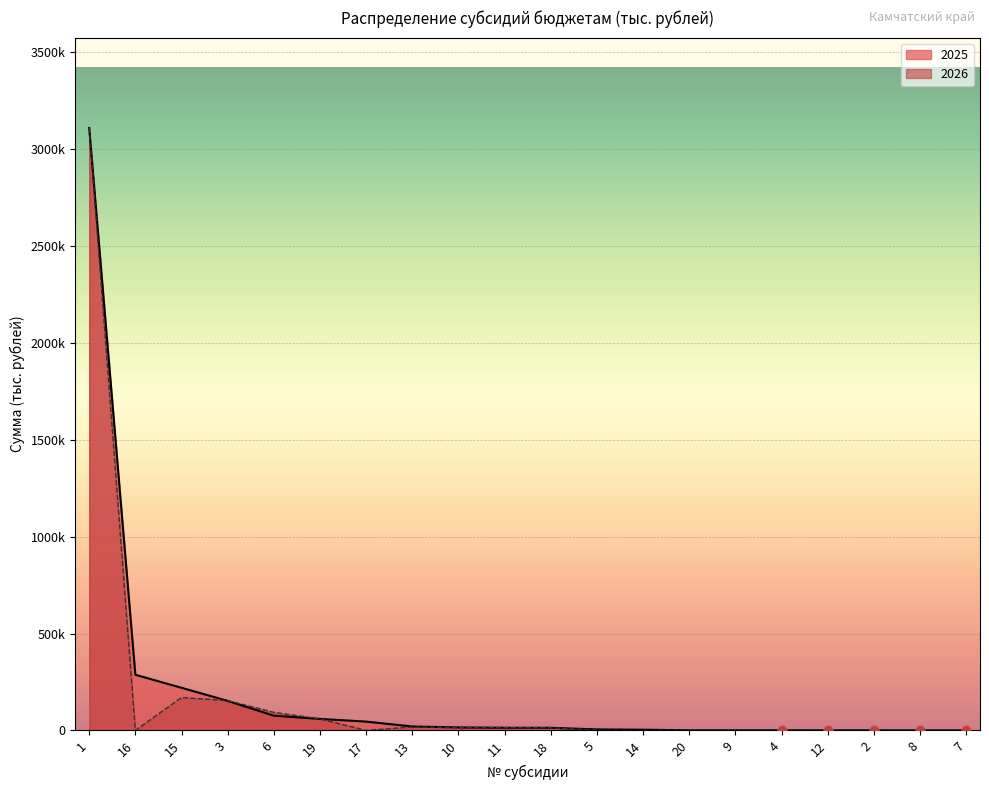

Which series contains the highest Y value?

2025